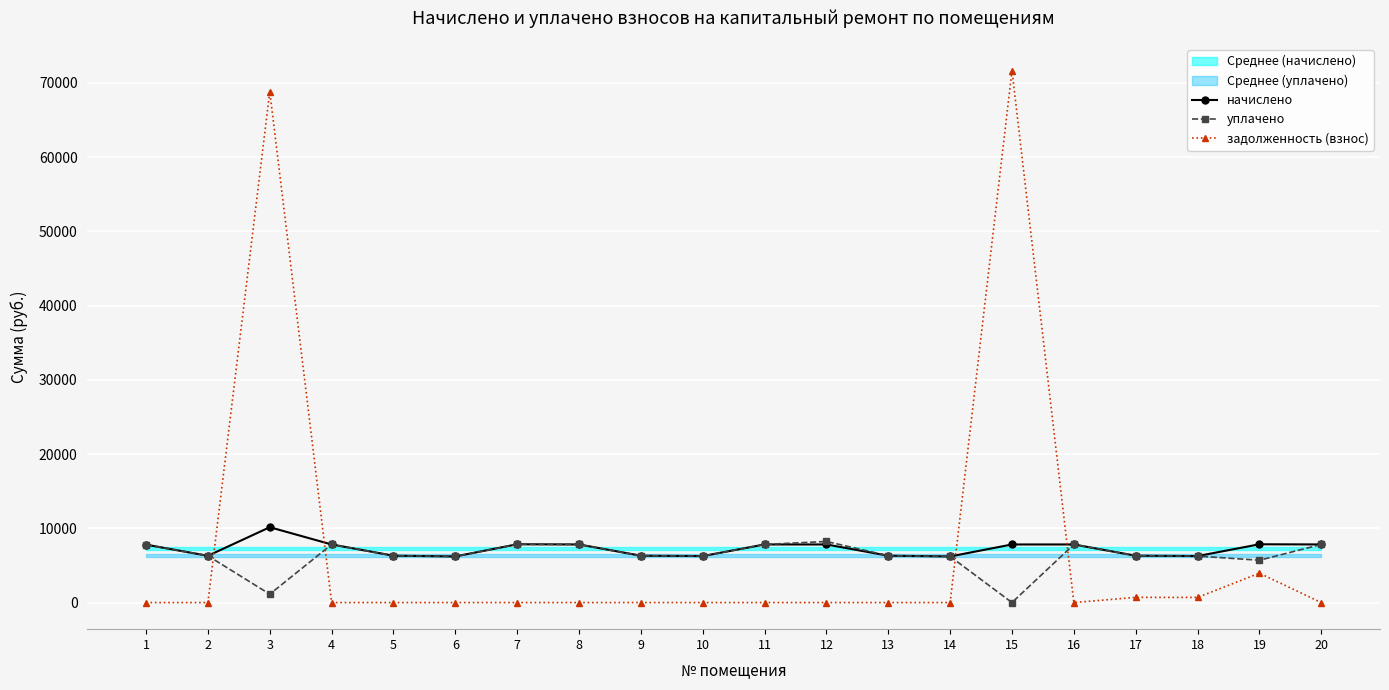

How many lines are shown in the chart?

3